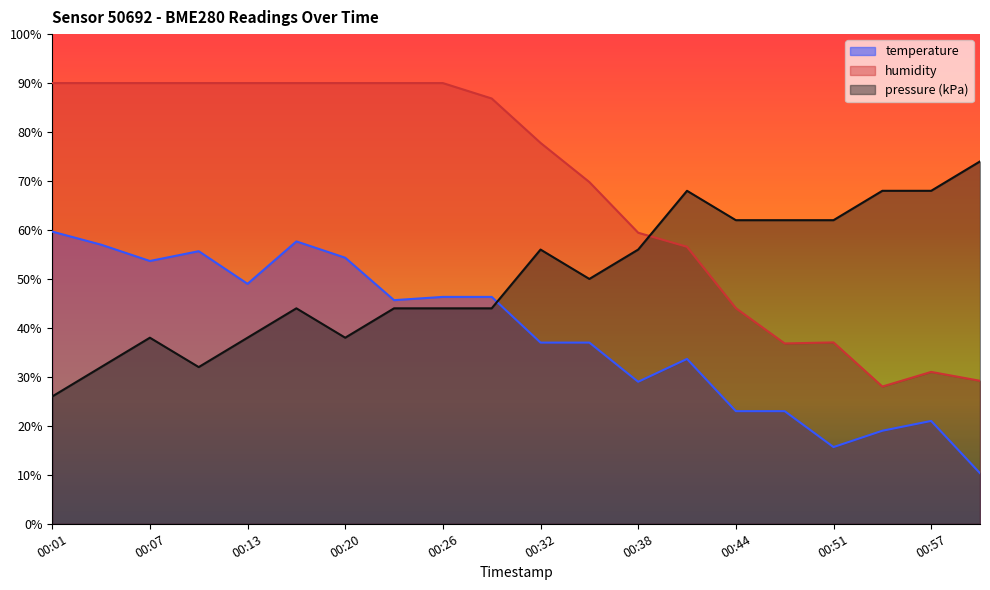

What is the value of the humidity point at the 11th from the left?

77.8